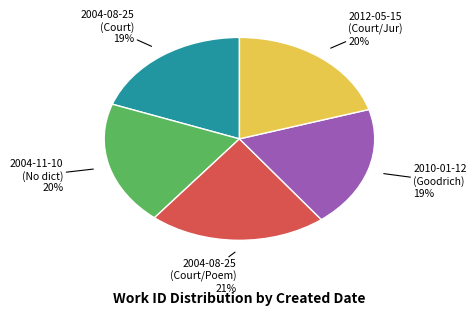

To the nearest percent, what is the difference between the largest and smallest slice percentages?

2%